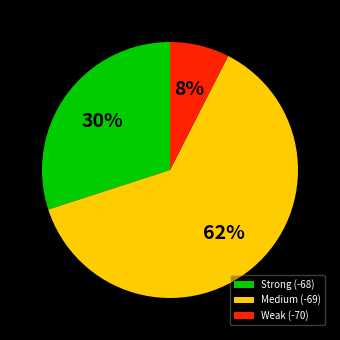

To the nearest percent, what portion does Strong (-68) represent?

30%